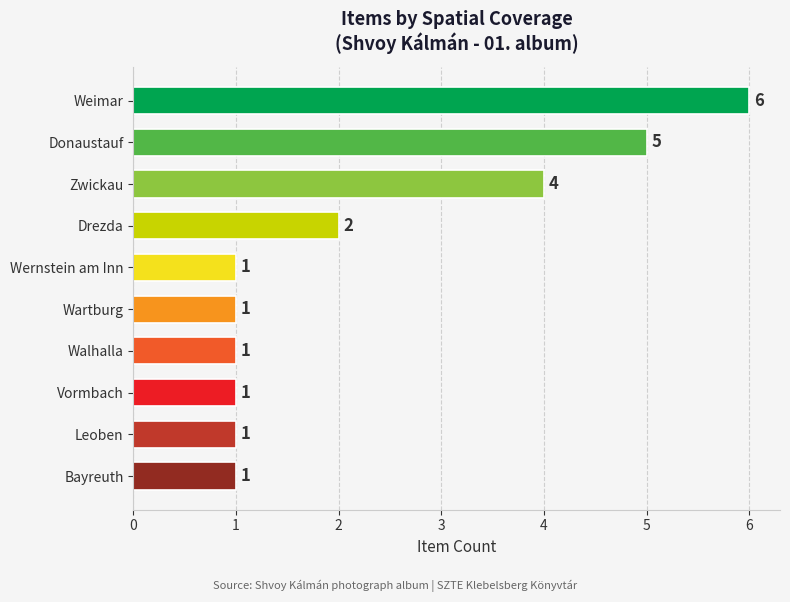

What position from the top is Donaustauf?

2